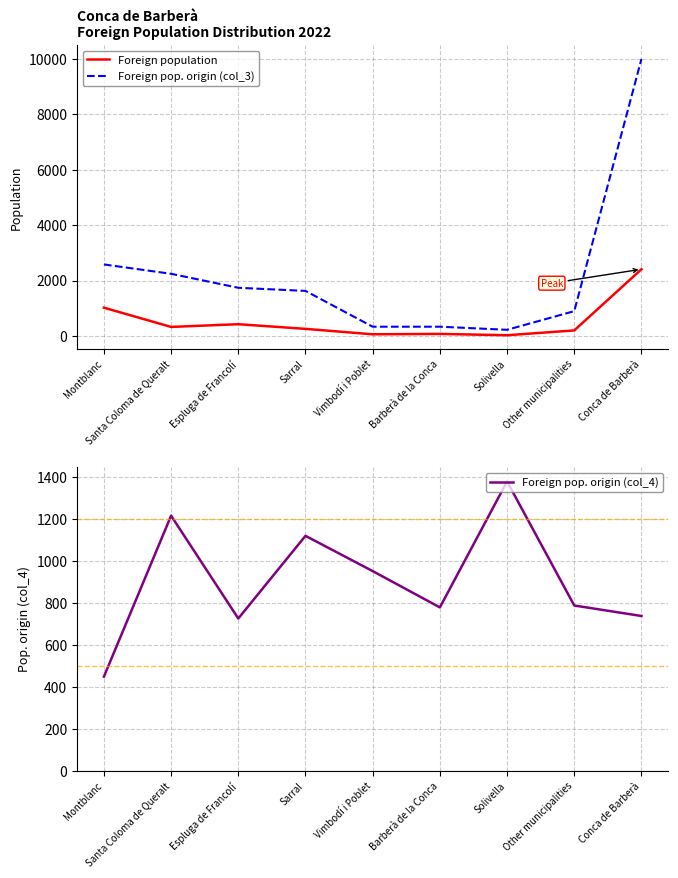

What is the sum of the Foreign population values at Vimbodí i Poblet and Solivella?

92